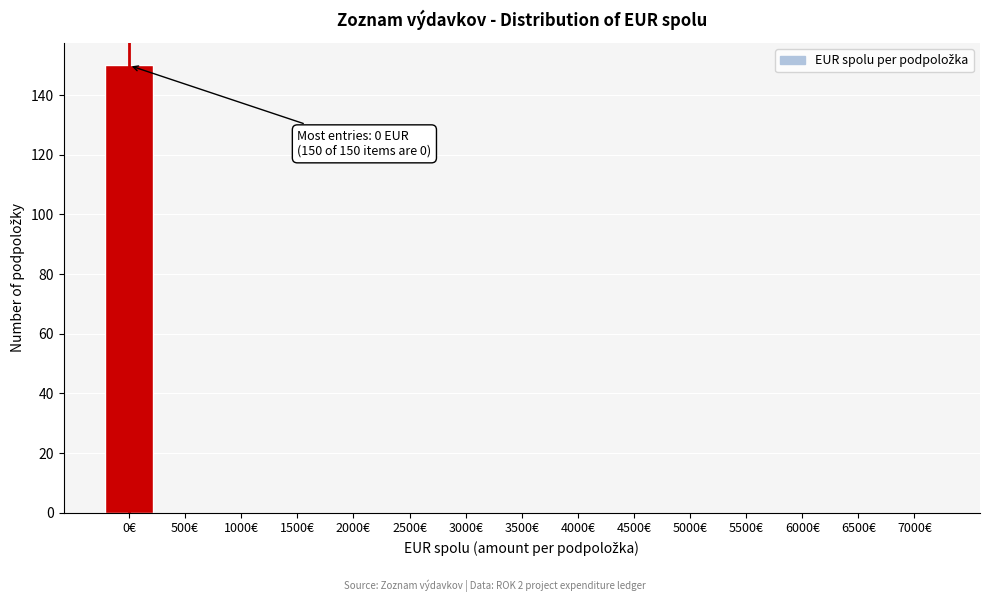

Reading left to right, list all the values displayed in this chart.

0€=150	500€=0	1000€=0	1500€=0	2000€=0	2500€=0	3000€=0	3500€=0	4000€=0	4500€=0	5000€=0	5500€=0	6000€=0	6500€=0	7000€=0